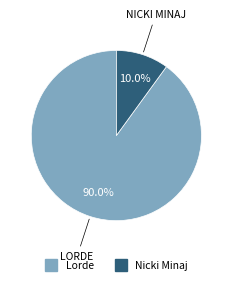

Rank the categories by value from highest to lowest.

Lorde, Nicki Minaj